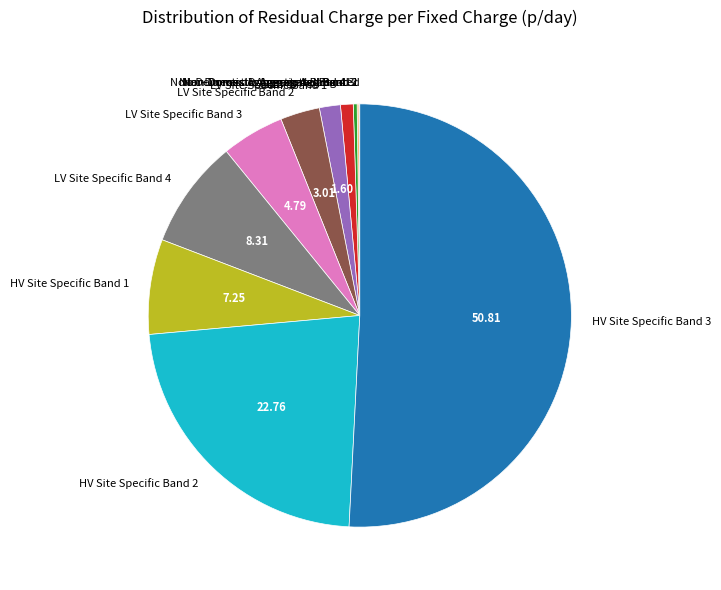

What is the majority slice?

HV Site Specific Band 3